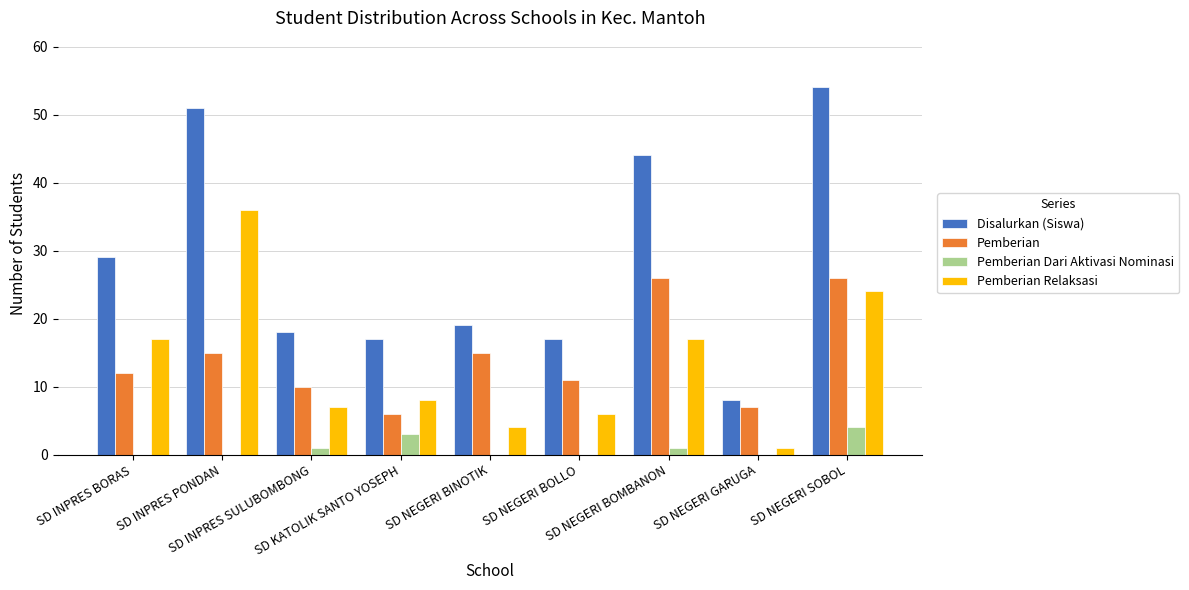

What is the sum of the Disalurkan (Siswa) values at SD INPRES PONDAN and SD NEGERI SOBOL?

105